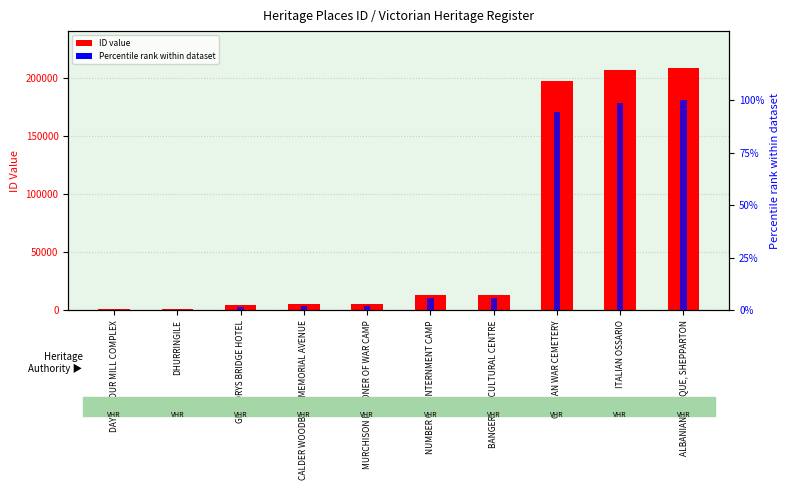

At how many categories does at least one series exceed 48460?

3